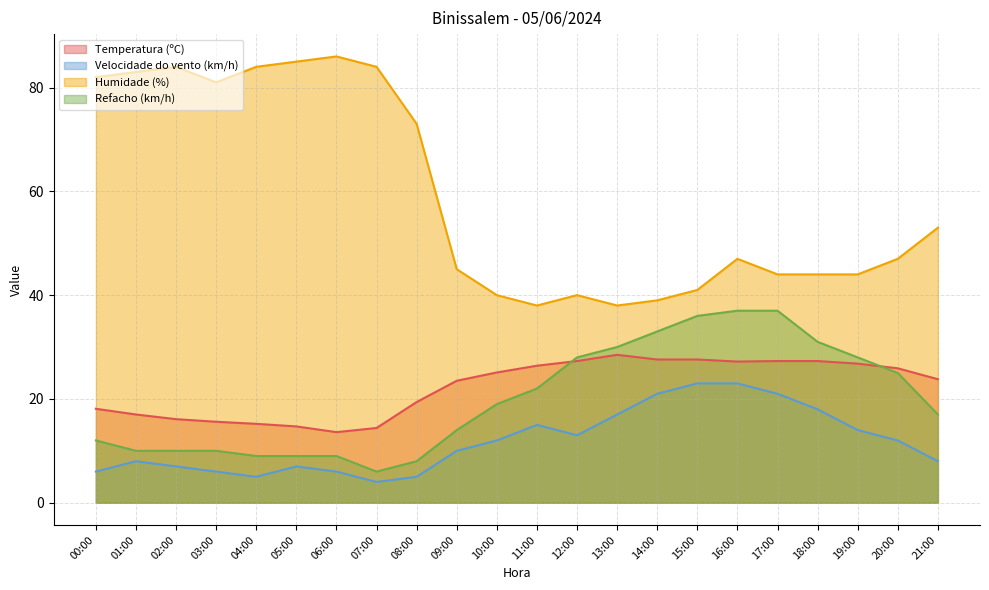

What is the total value across all series at 16:00?

134.2